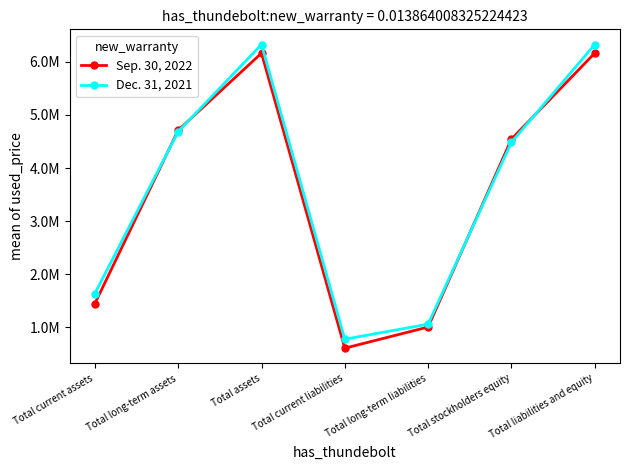

Is this an area chart (filled region under the line)?

No